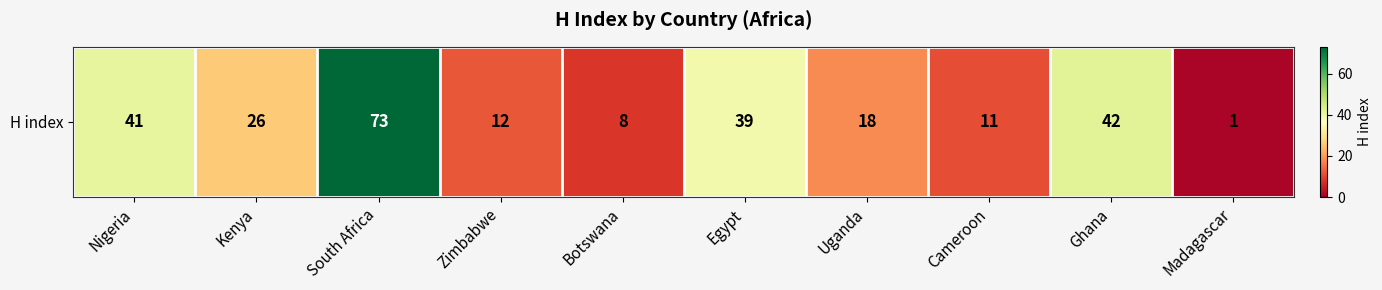

What is the minimum value shown in the chart?

1